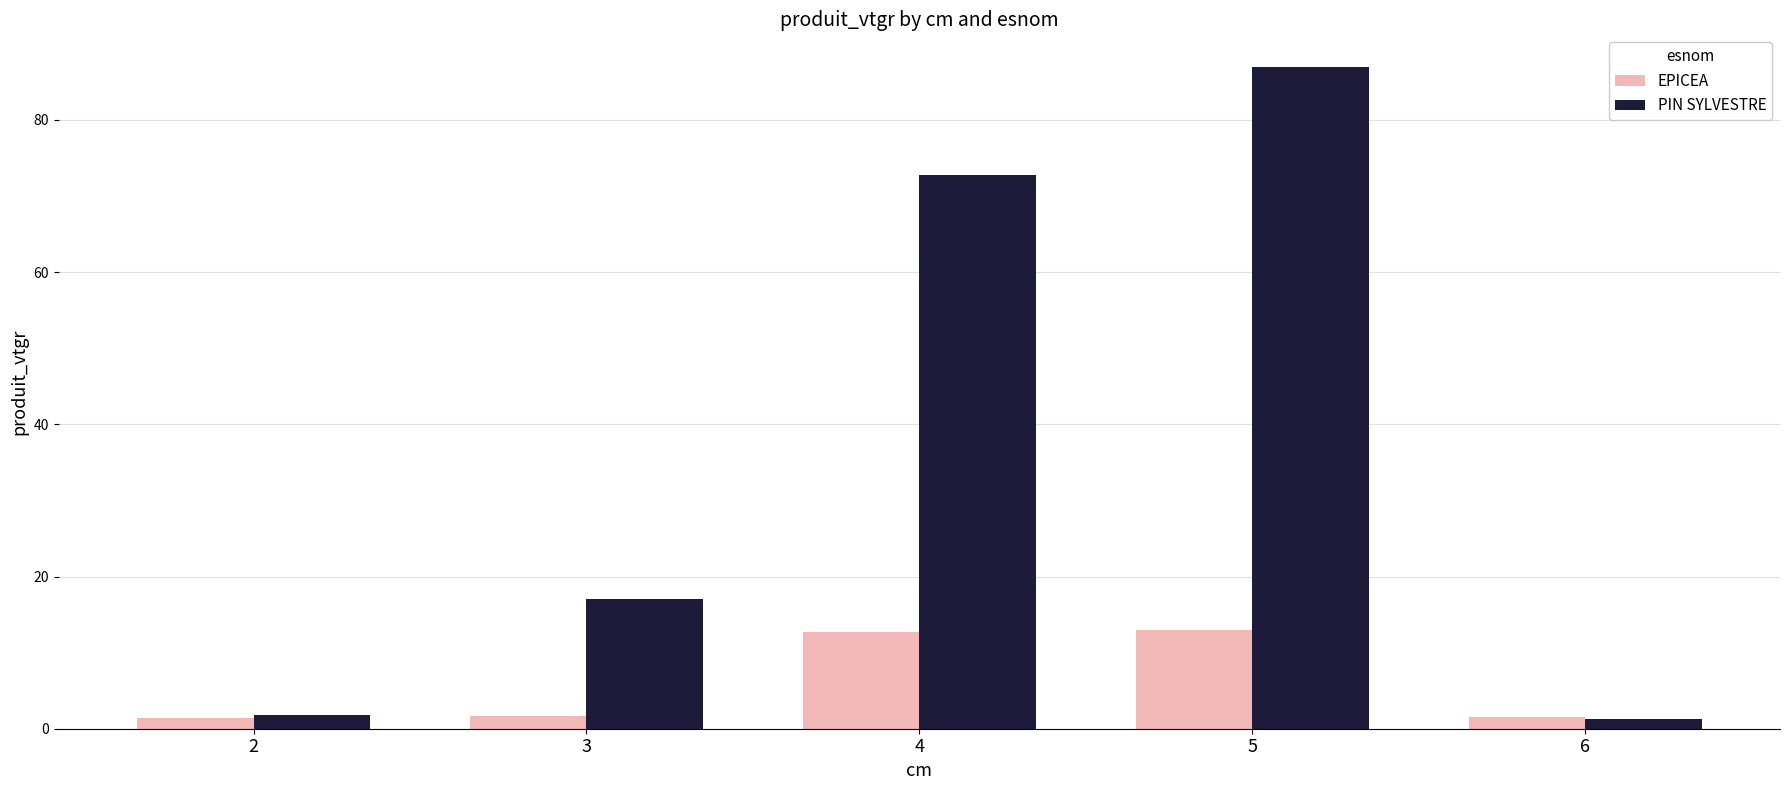

How many values in the PIN SYLVESTRE series exceed 17?

3